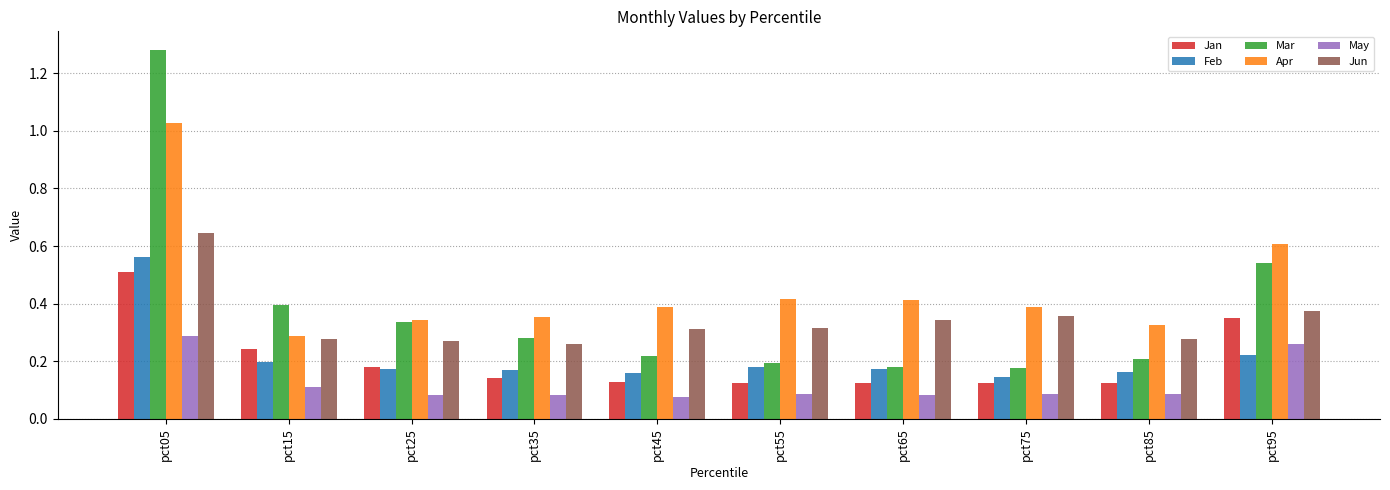

Between pct25 and pct95, which series saw the biggest shift?

Apr